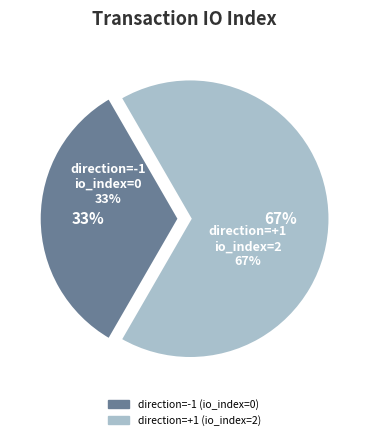

Count the number of slices in the pie.

2